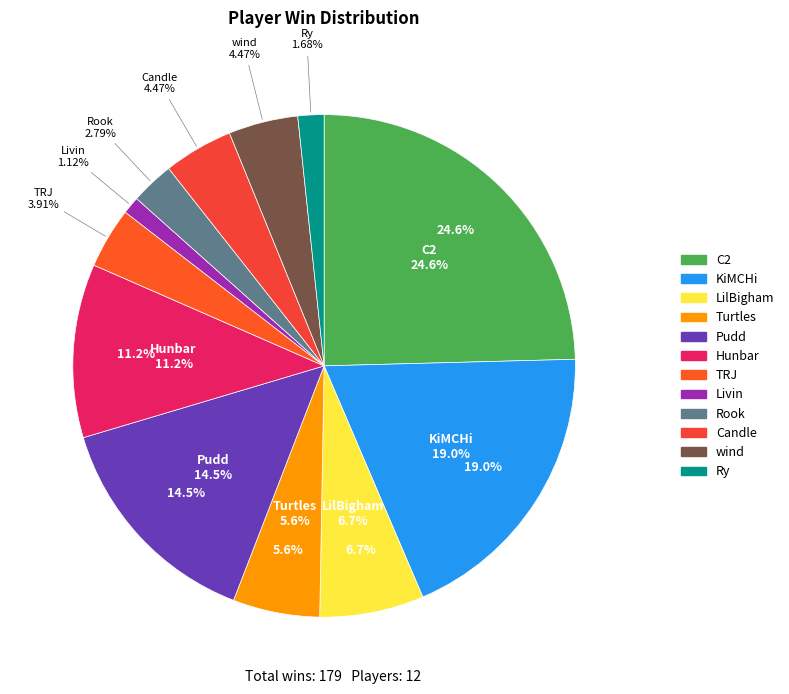

Rank the categories by value from lowest to highest.

Livin, Ry, Rook, TRJ, Candle, wind, Turtles, LilBigham, Hunbar, Pudd, KiMCHi, C2